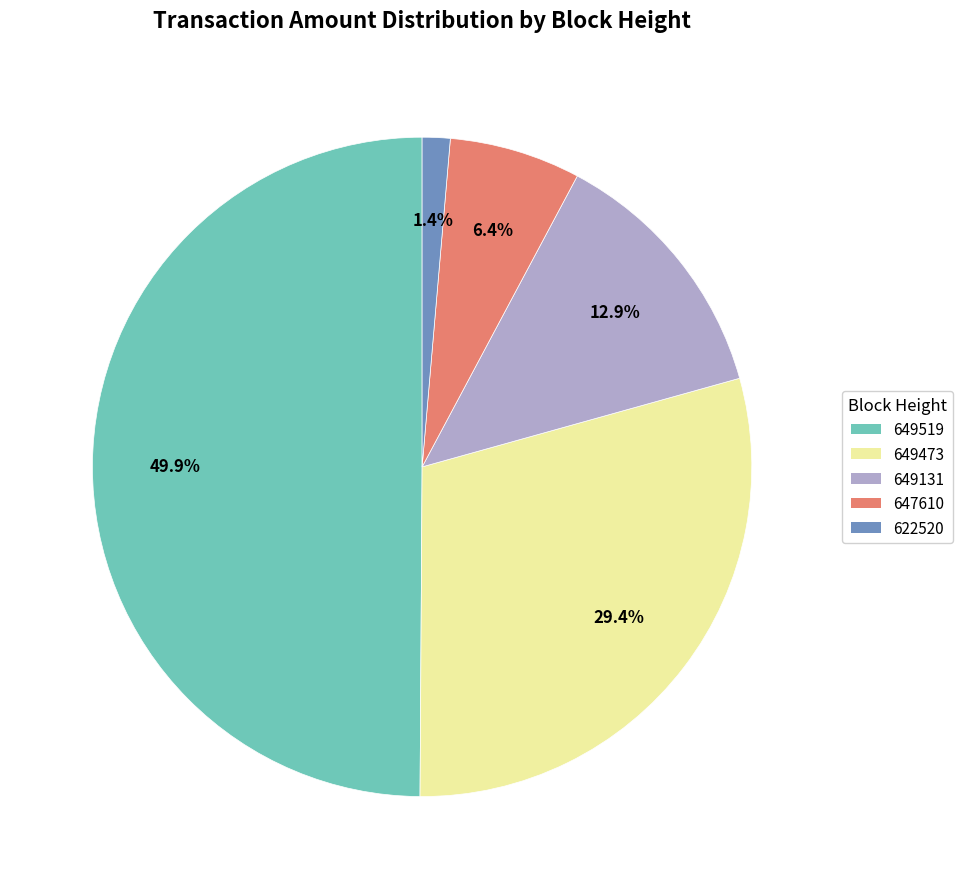

What percentage is the 649131 slice, to the nearest percent?

13%